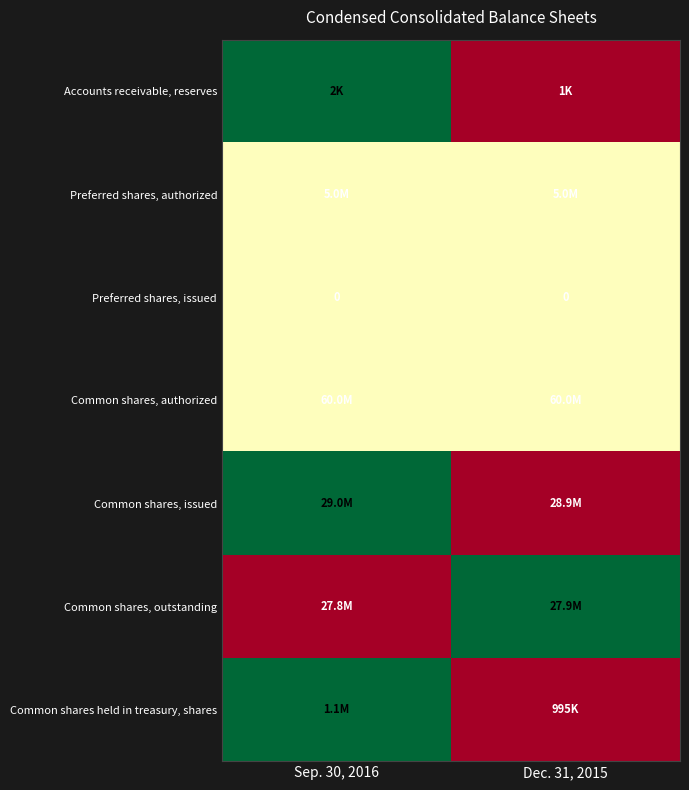

The Preferred shares, issued series shows 0.0 at Dec. 31, 2015. True or false?

True